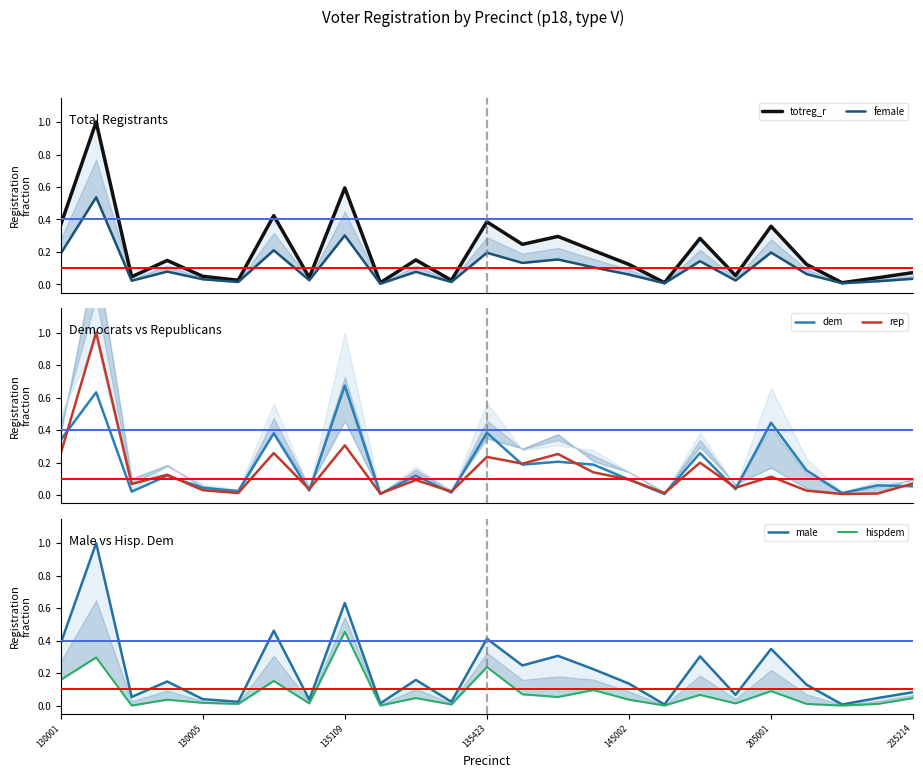

What is the highest value of the rep series?

1.0